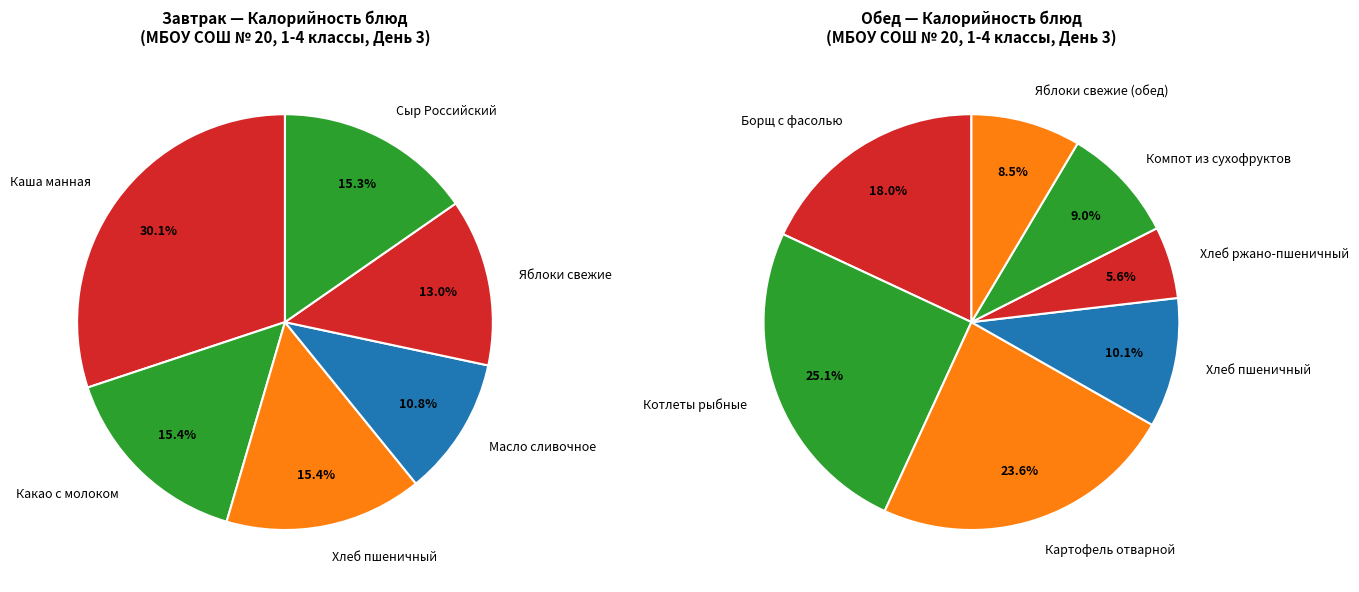

Is there any slice that represents more than half of the pie?

No